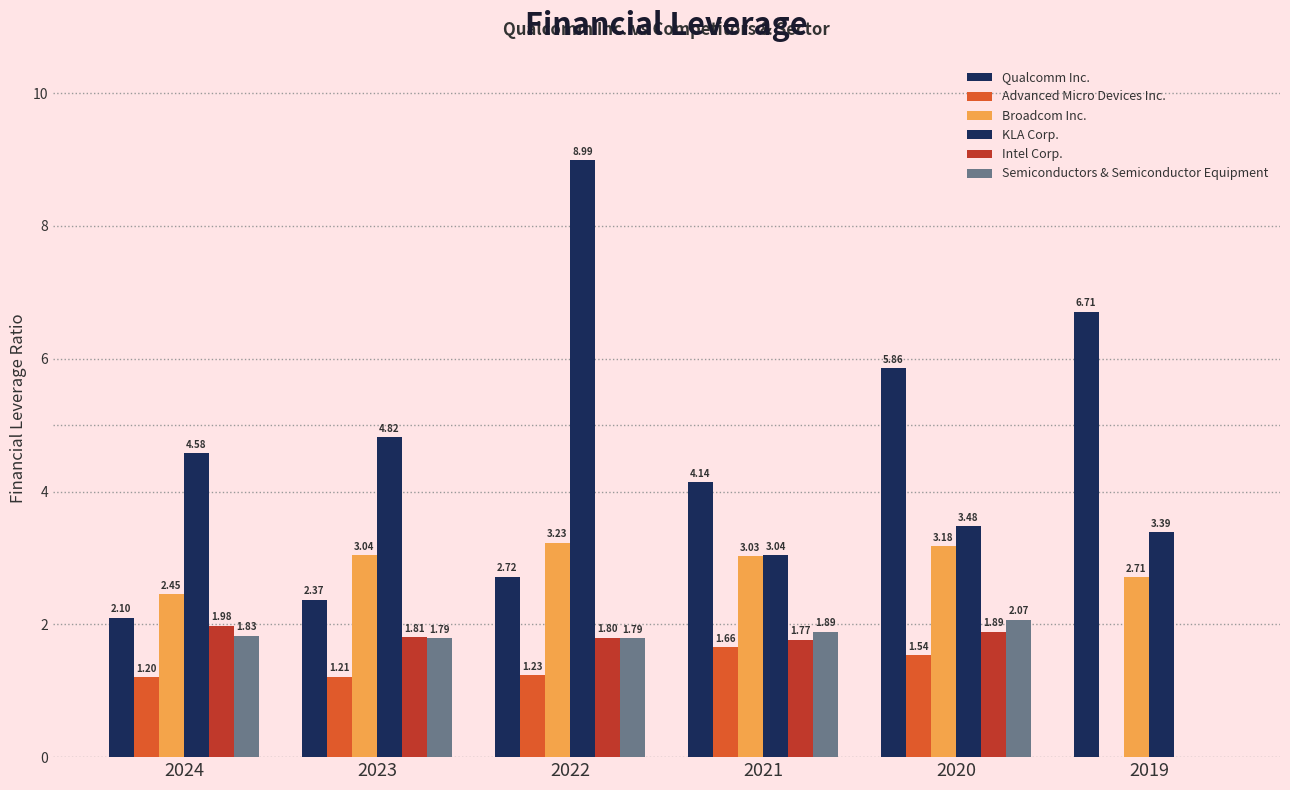

What is the average value of the Semiconductors & Semiconductor Equipment series?

1.6